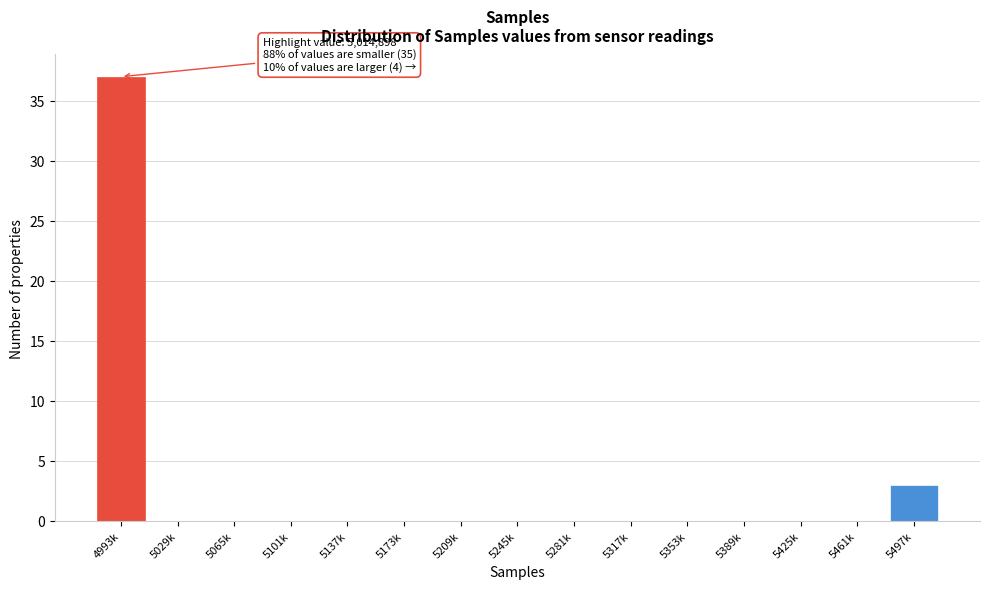

Reading left to right, list all the values displayed in this chart.

4993k=37	5029k=0	5065k=0	5101k=0	5137k=0	5173k=0	5209k=0	5245k=0	5281k=0	5317k=0	5353k=0	5389k=0	5425k=0	5461k=0	5497k=3